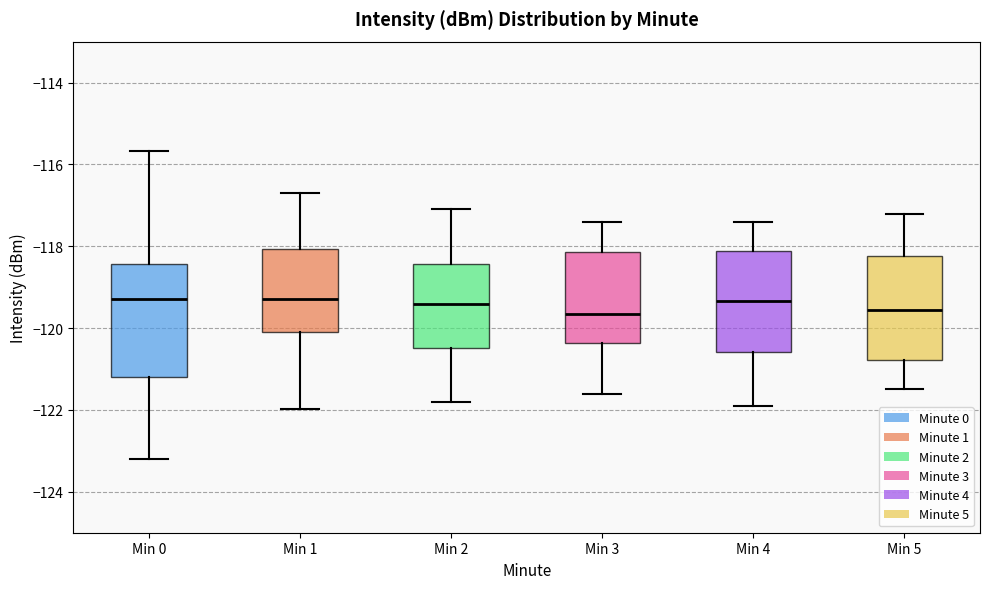

Where does the median line of the box for Min 0 sit on the y-axis? The values are not printed on the chart, so give them approximately, as read against the axis.

-119.2